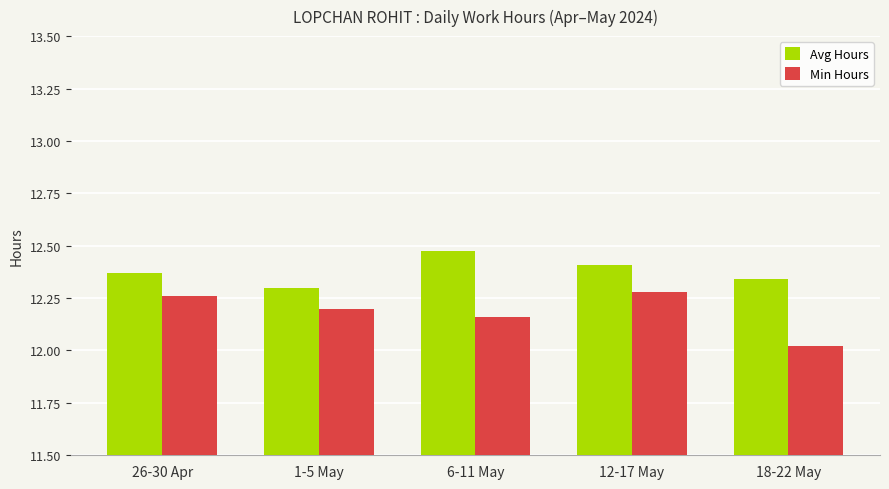

Is it true that Min Hours equals 12.2 at 1-5 May?

True